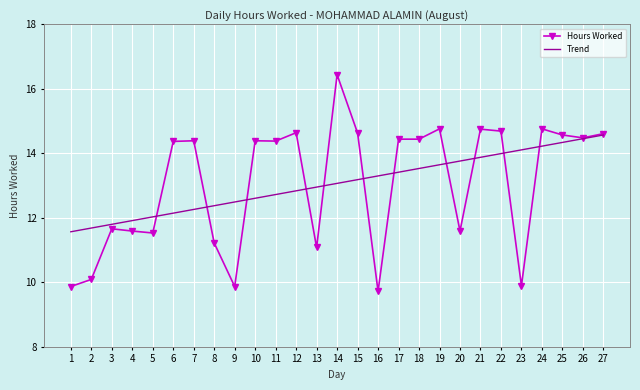

The value of Trend at 2 is 7.8. True or false?

False